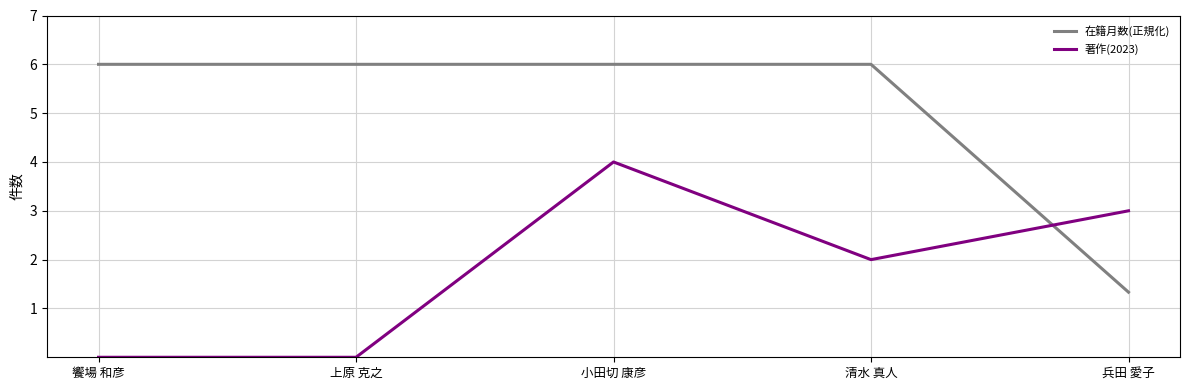

What is the spread (max minus min) of values at 饗場 和彦?

6.0